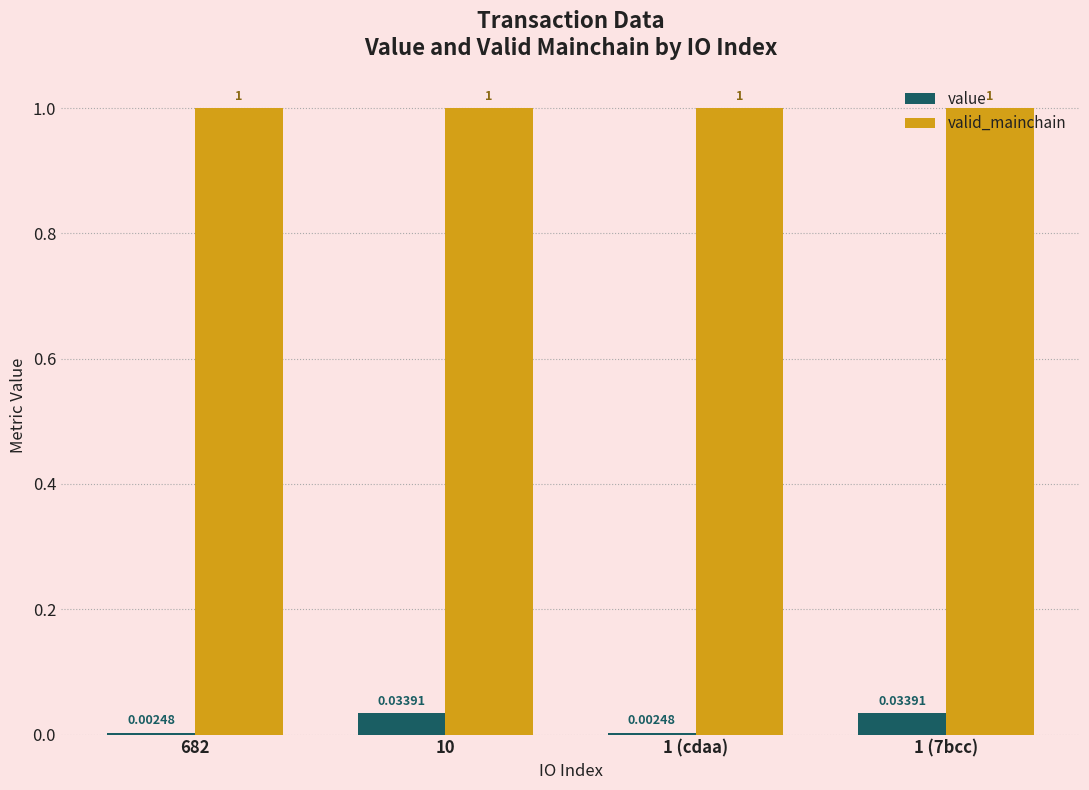

What is the sum of all valid_mainchain values?

4.0